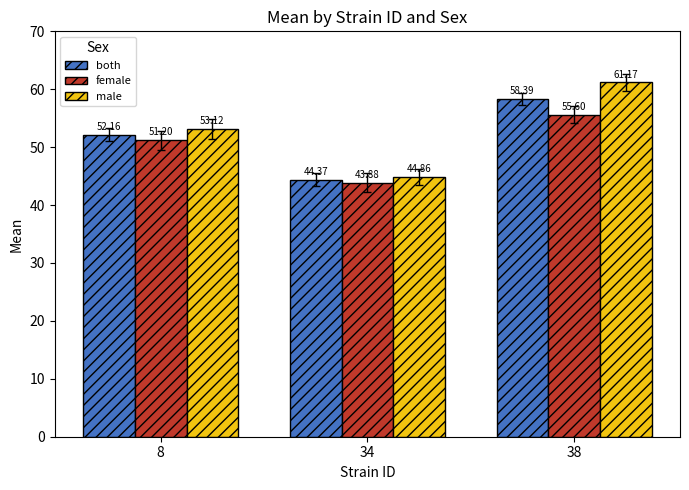

At which category does the chart reach its minimum across all series?

34